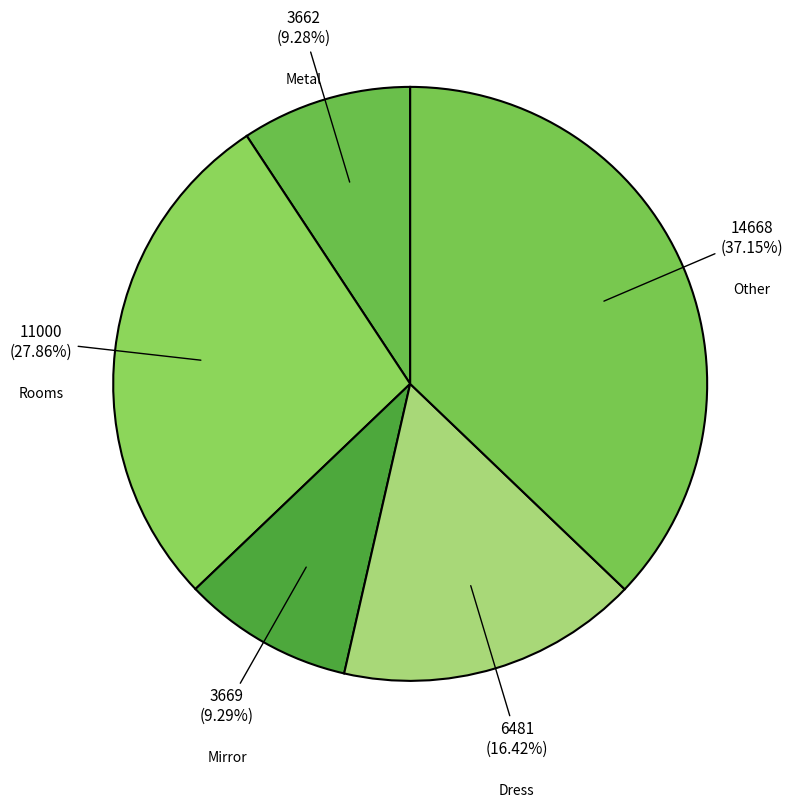

To the nearest percent, what portion does Metal represent?

9%